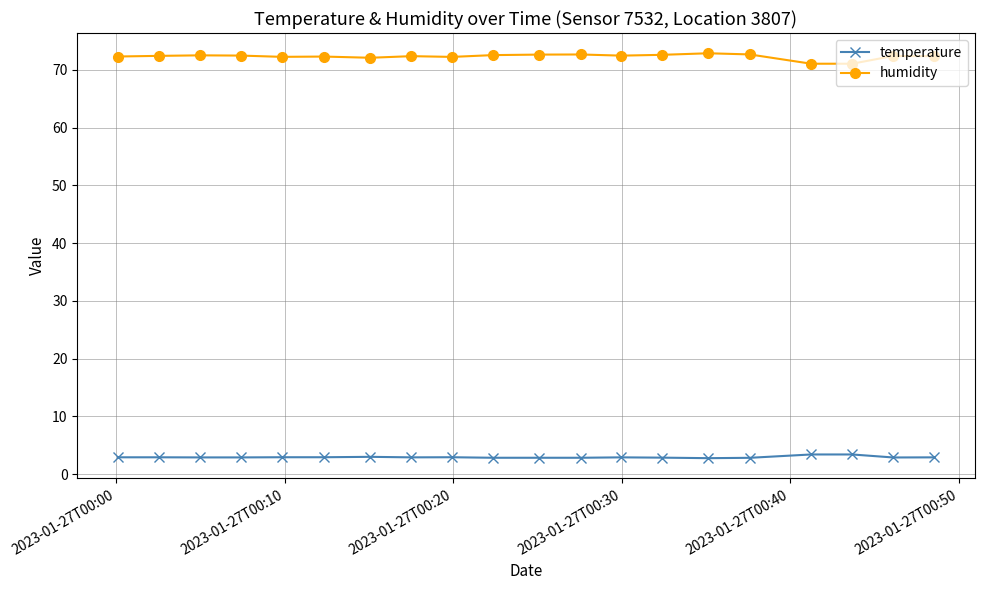

List the series in order of their overall mean, lowest first.

temperature, humidity